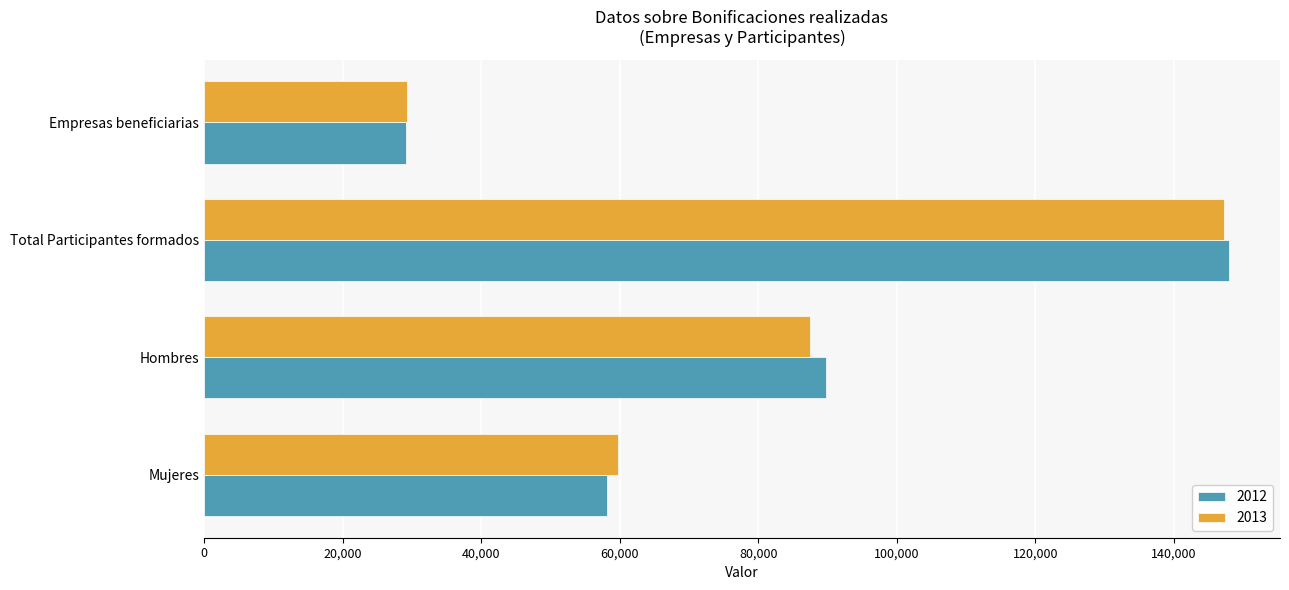

Which series has the largest range (max minus min)?

2012